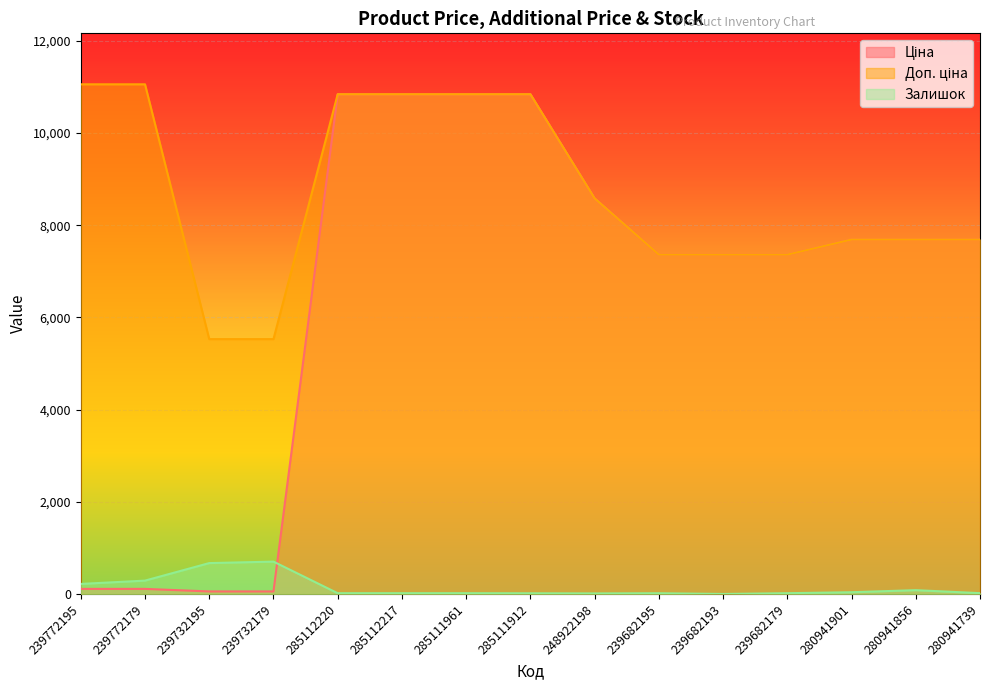

What position from the left is 280941901?

13